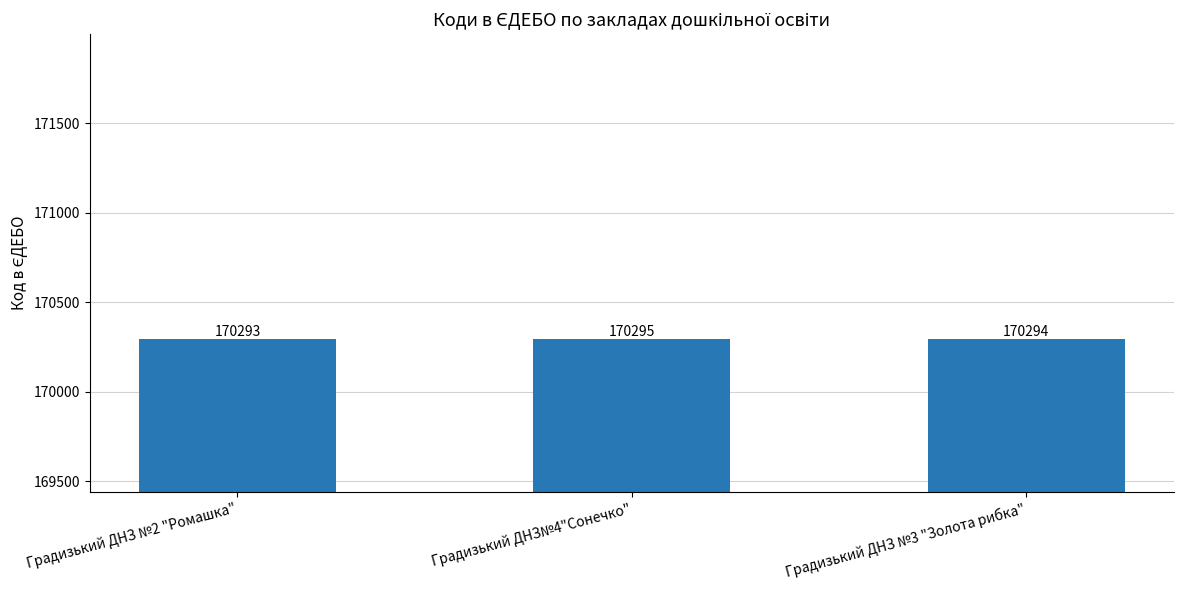

Reading left to right, list all the values displayed in this chart.

170293	170295	170294